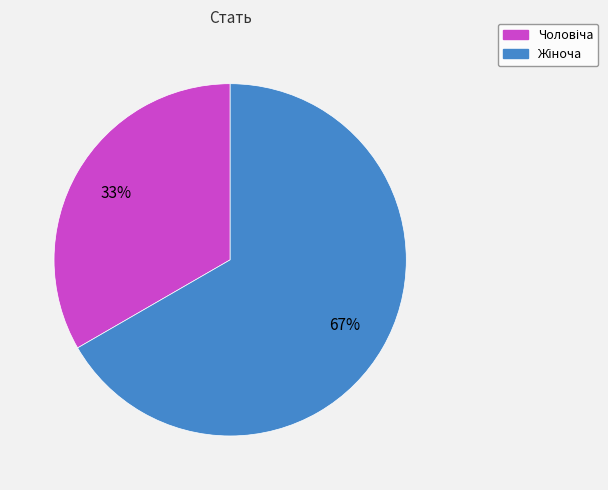

How many slices are in this pie chart?

2